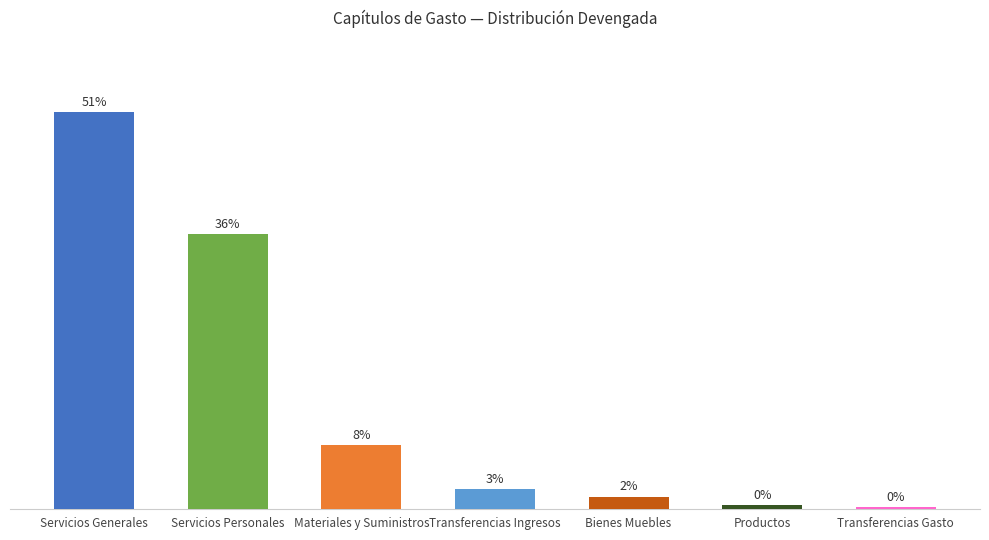

What is the greatest value displayed?

51.3